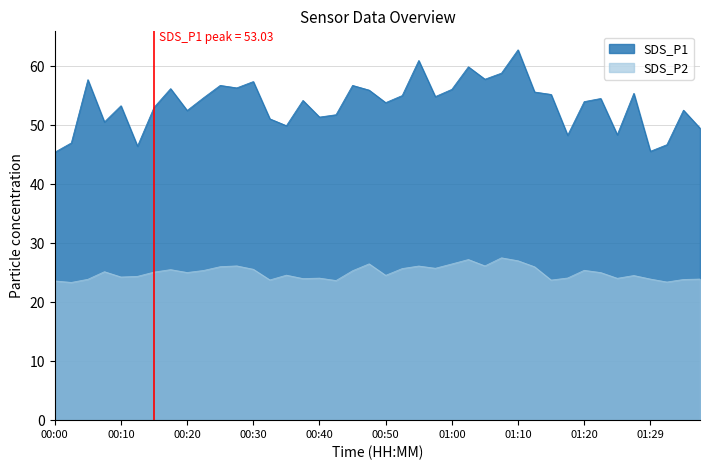

What is the average value of the SDS_P2 series?

25.0